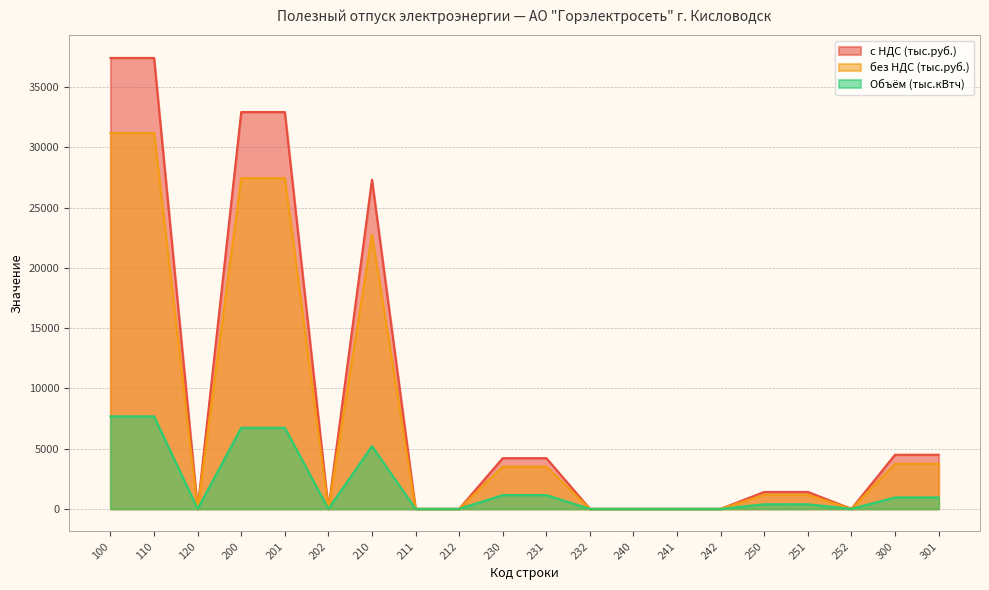

Rank the series at 200 from highest to lowest value.

с НДС (тыс.руб.), без НДС (тыс.руб.), Объём (тыс.кВтч)